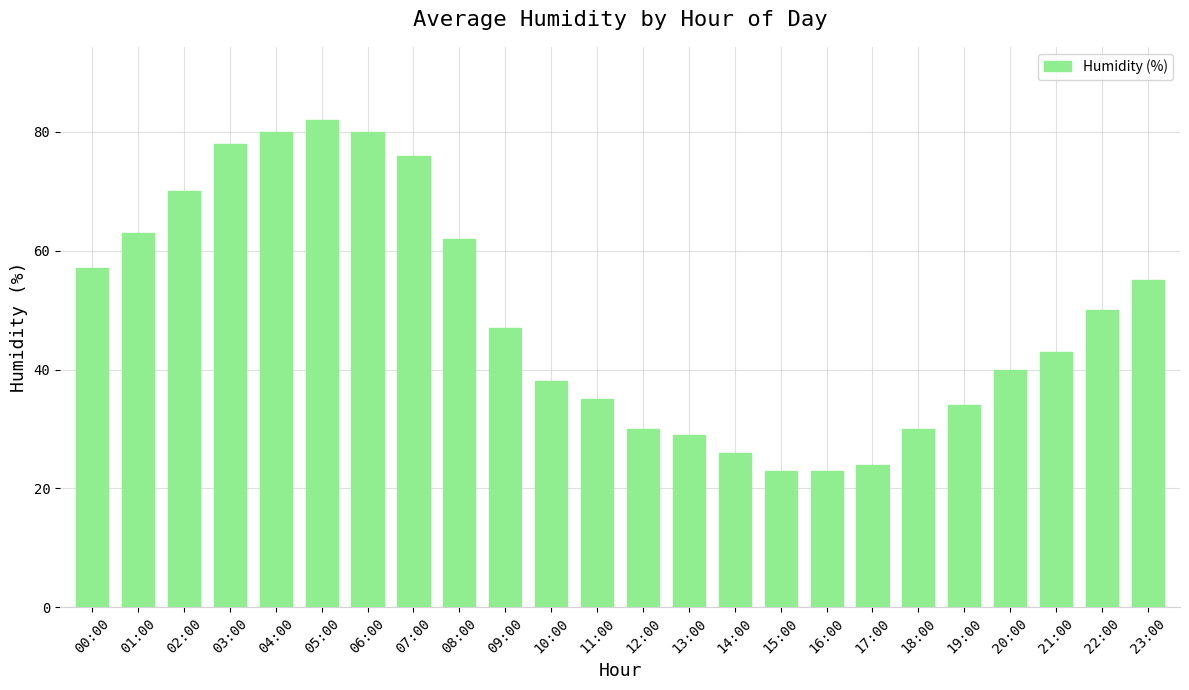

What is the label of the 12th bar from the right?

12:00